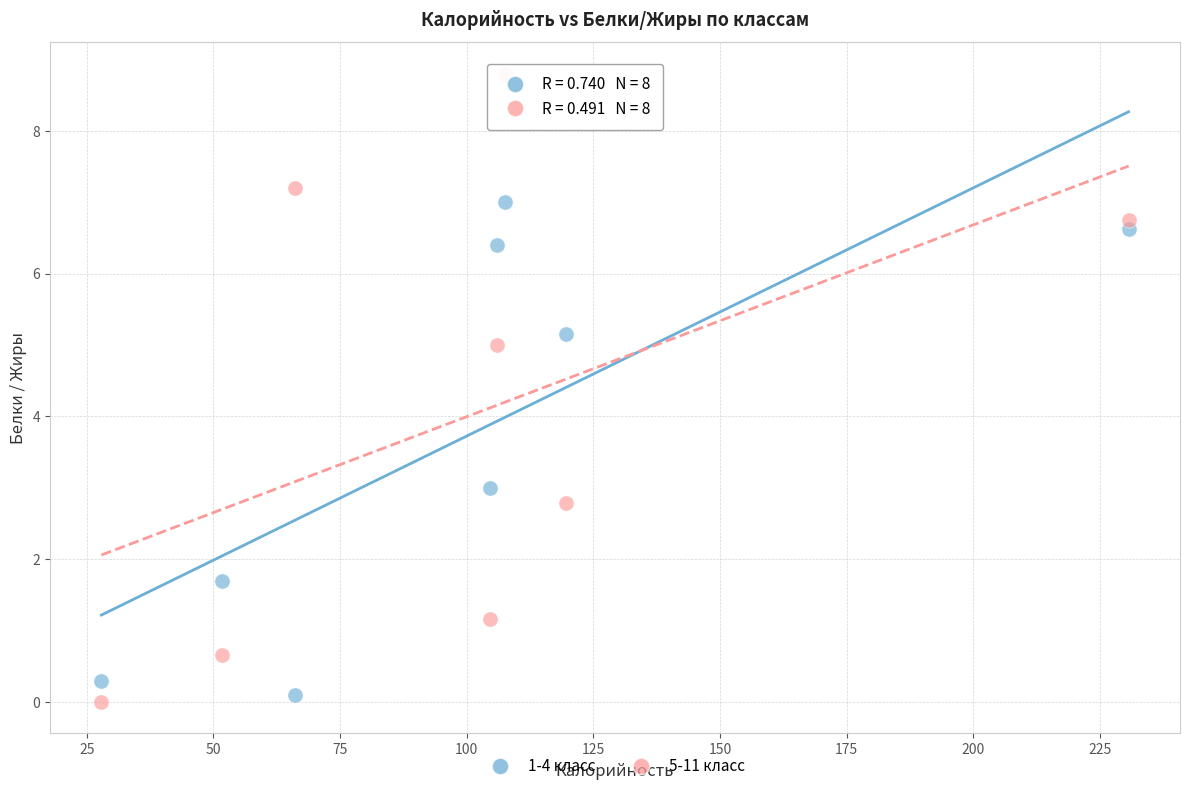

Which series contains the highest Y value?

5-11 класс